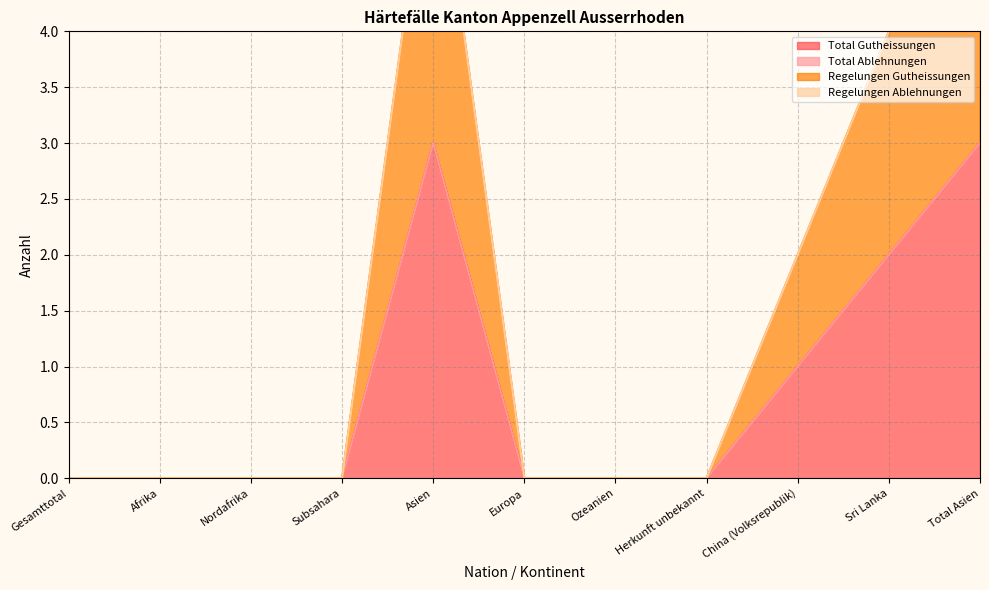

What is the difference between the maximum and minimum values in the Regelungen Gutheissungen series?

3